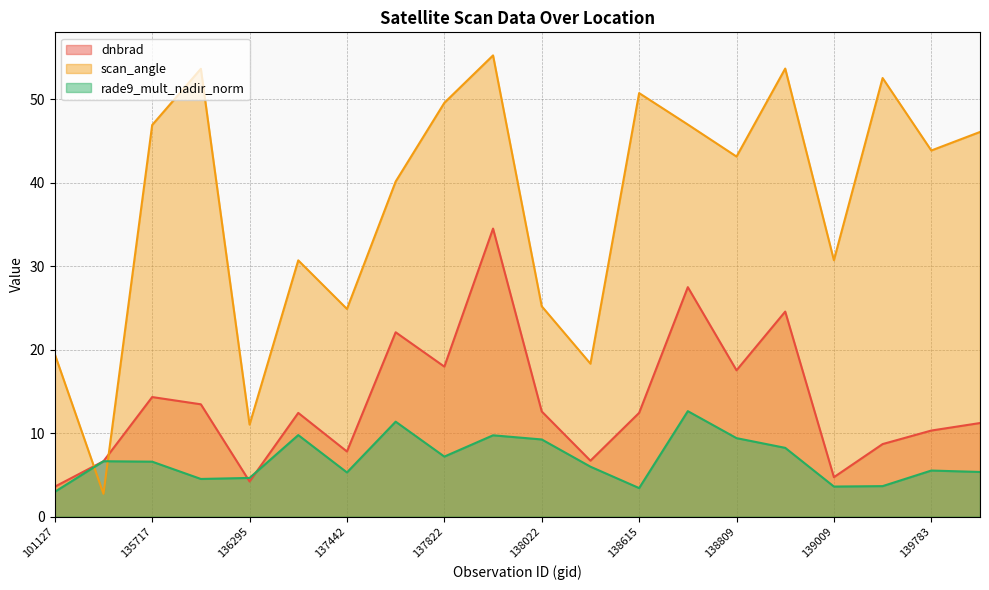

Which series ends up on top after the final intersection of scan_angle and dnbrad?

scan_angle